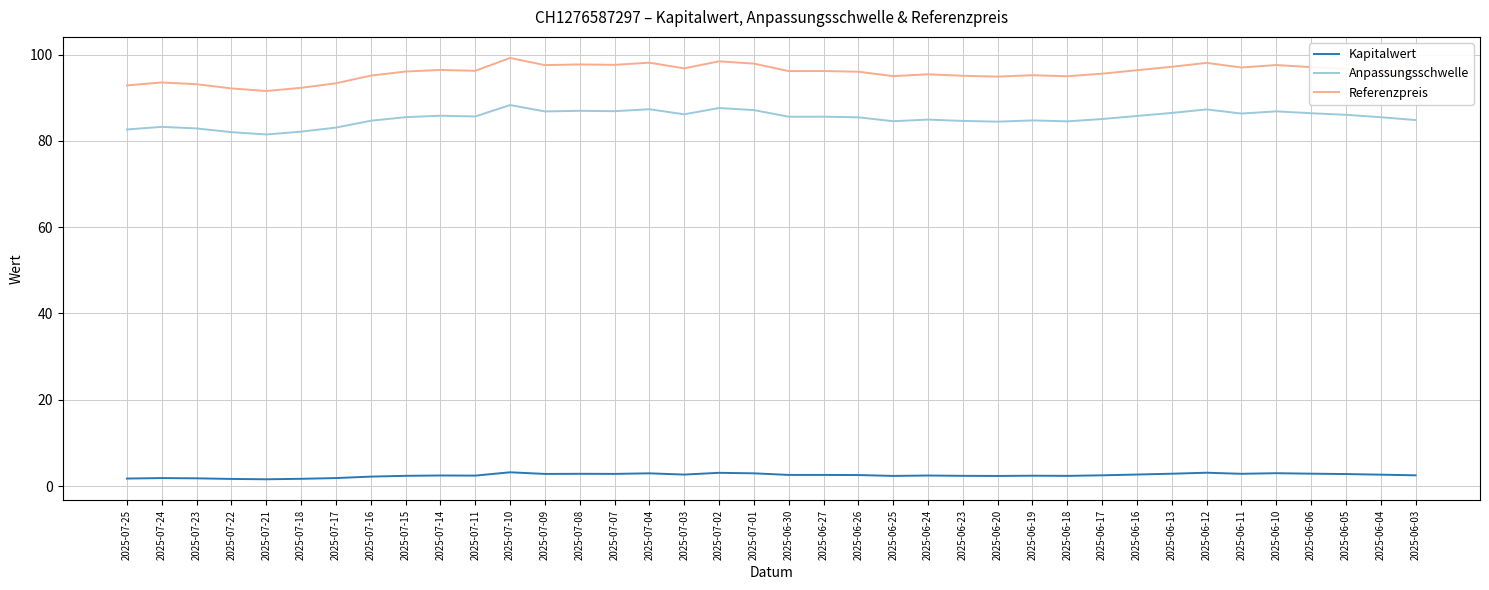

What is the maximum value shown in the chart?

99.2